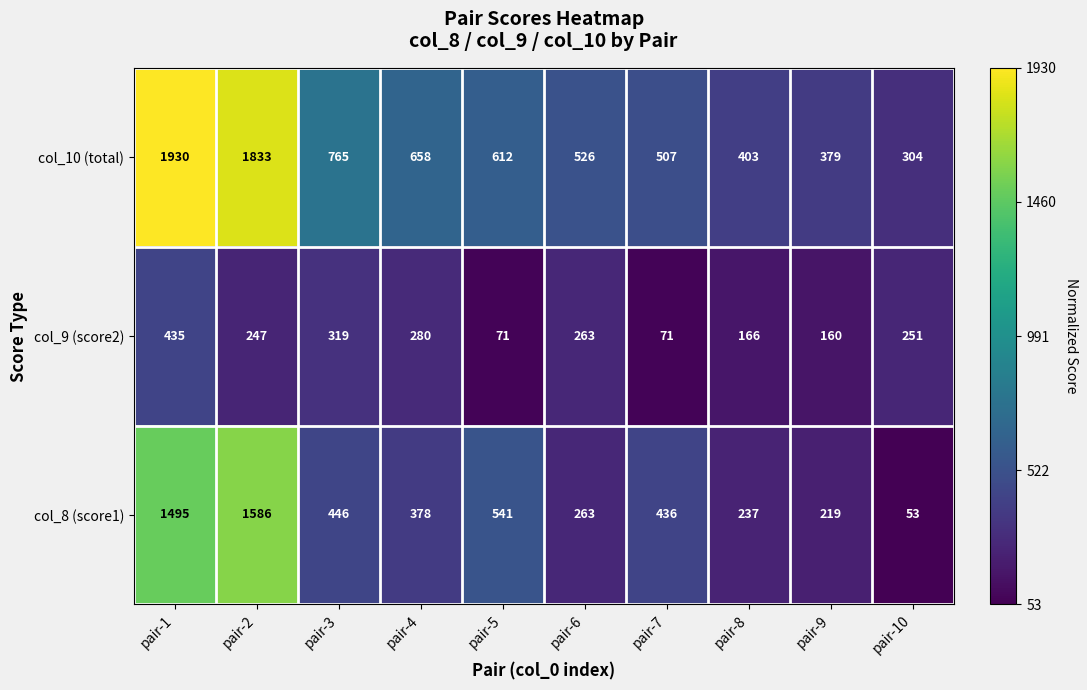

Which series has the widest spread of values?

col_10 (total)